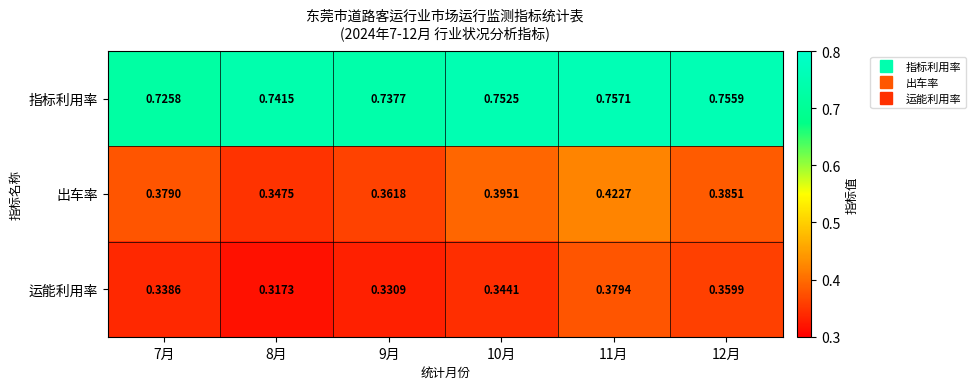

Which series has the largest range (max minus min)?

出车率